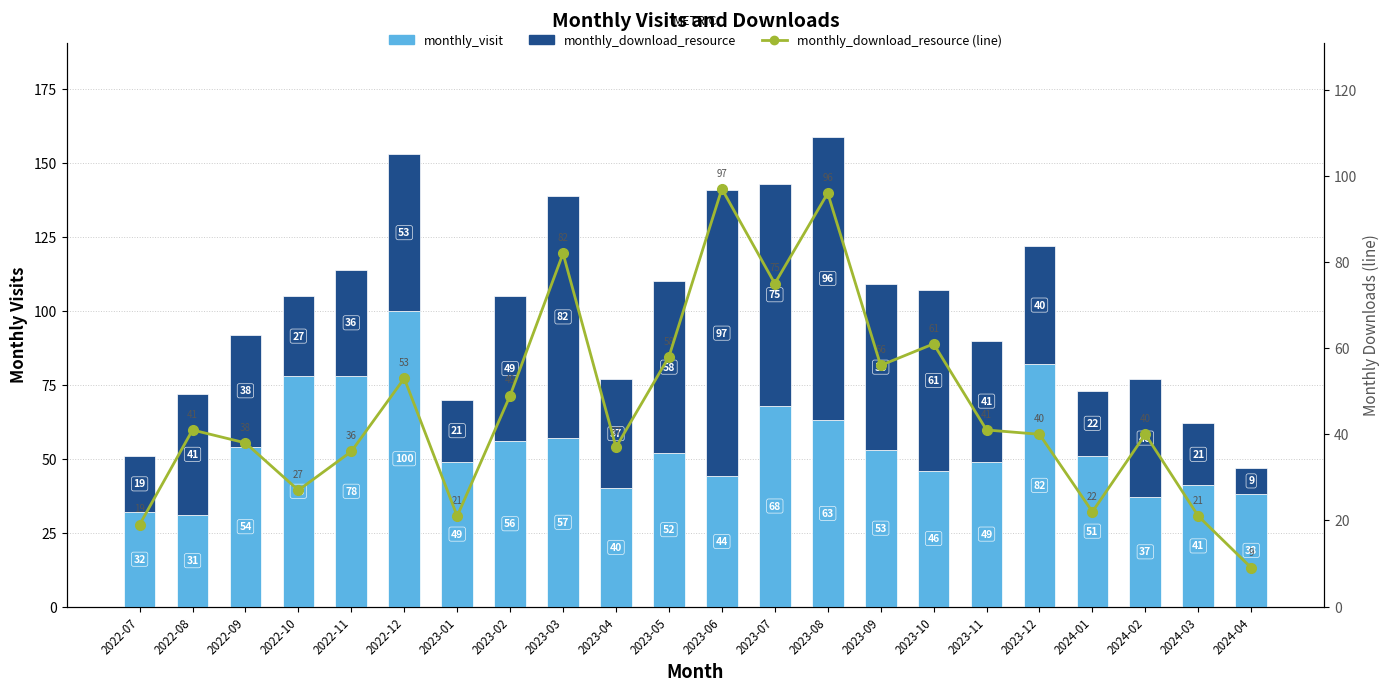

What is the difference between the second highest and minimum values in the monthly_visit series?

51